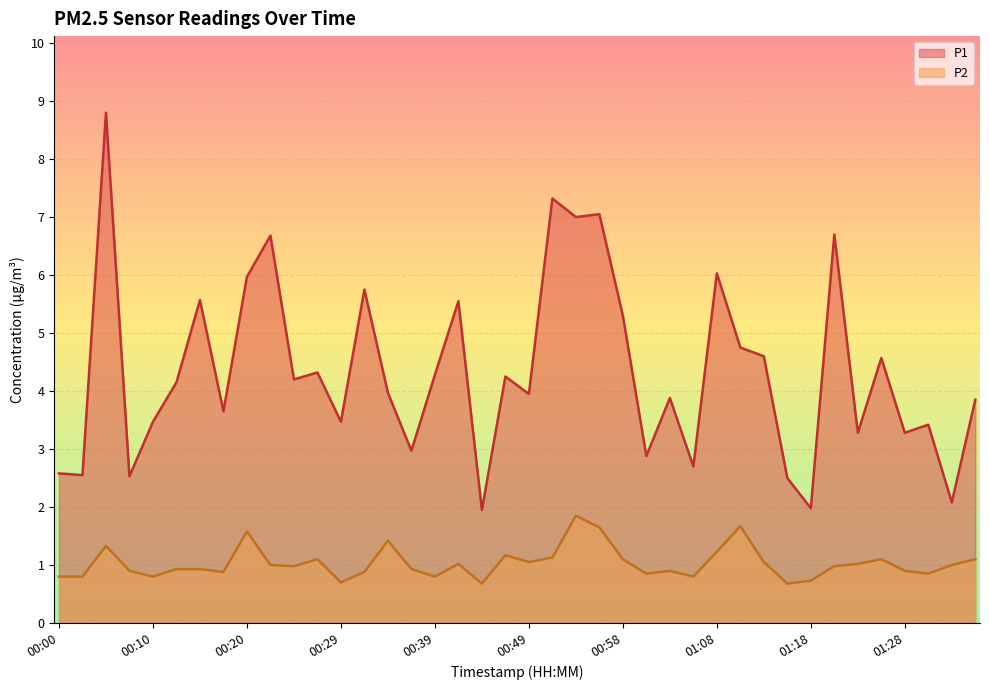

How many interior local peaks does the P1 series have?

14